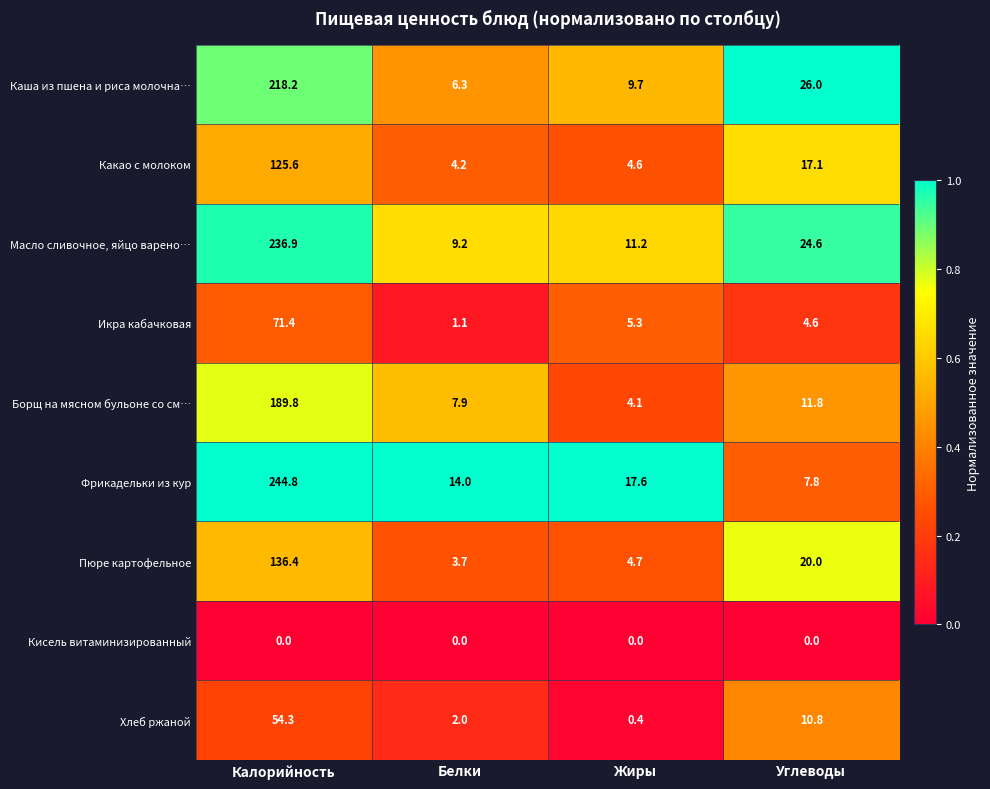

Where does the Какао с молоком series first go above 17?

Калорийность